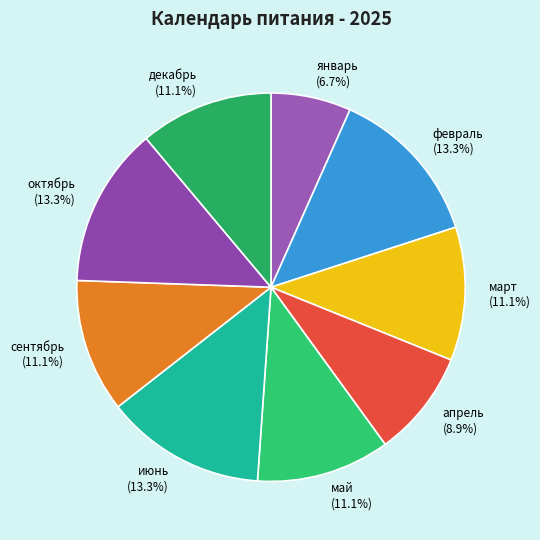

Between декабрь and февраль, which is larger?

февраль